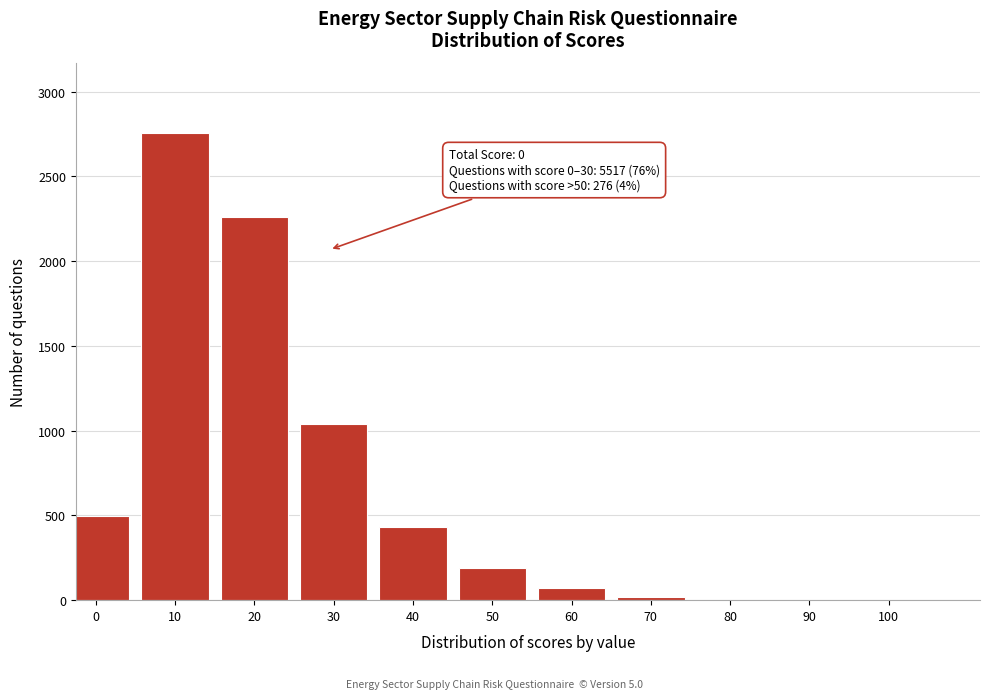

What is the change in value from 30 to 60?

-969